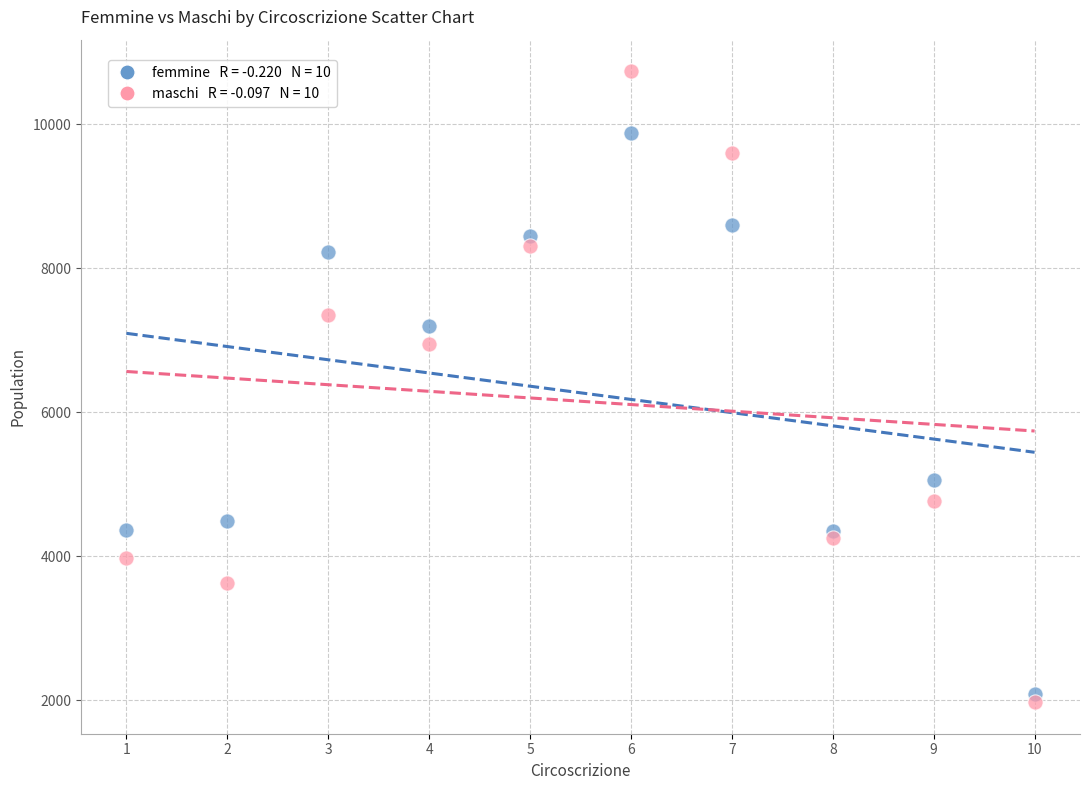

Across all series, what Y value is closest to 6353?

6941